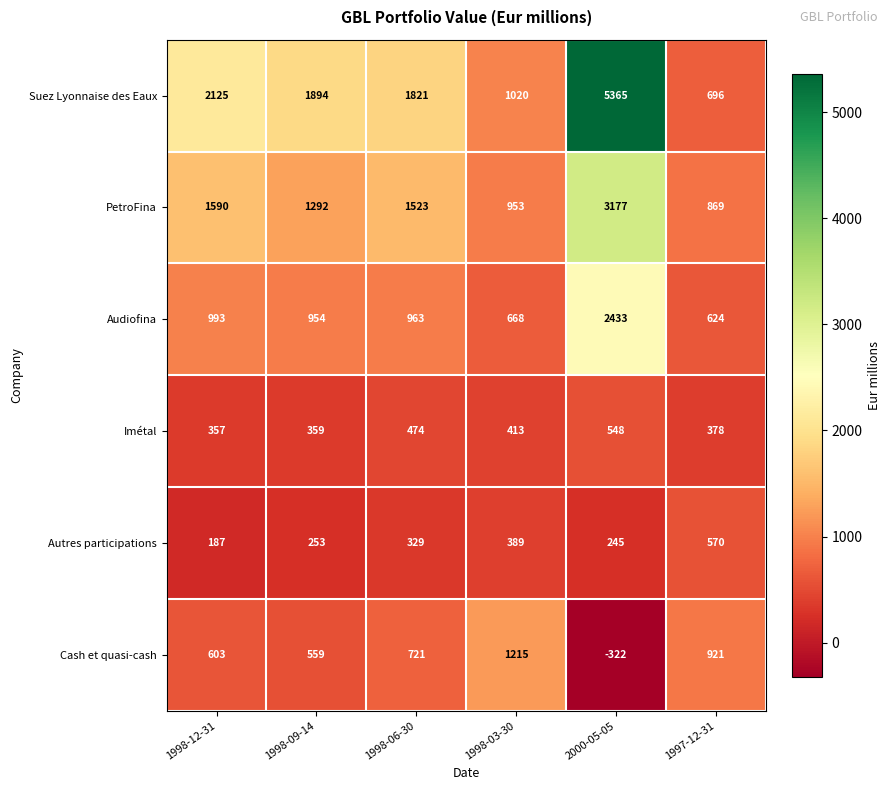

Which series has the largest total across all categories?

Suez Lyonnaise des Eaux